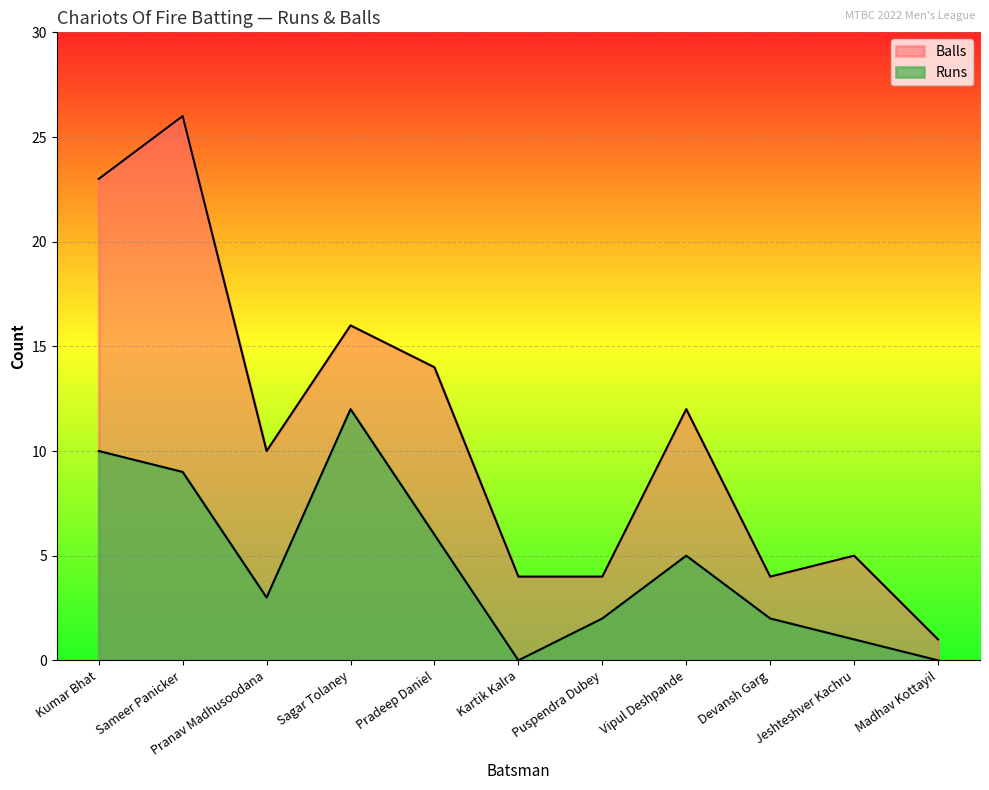

Where is the first local maximum for Balls?

Sameer Panicker